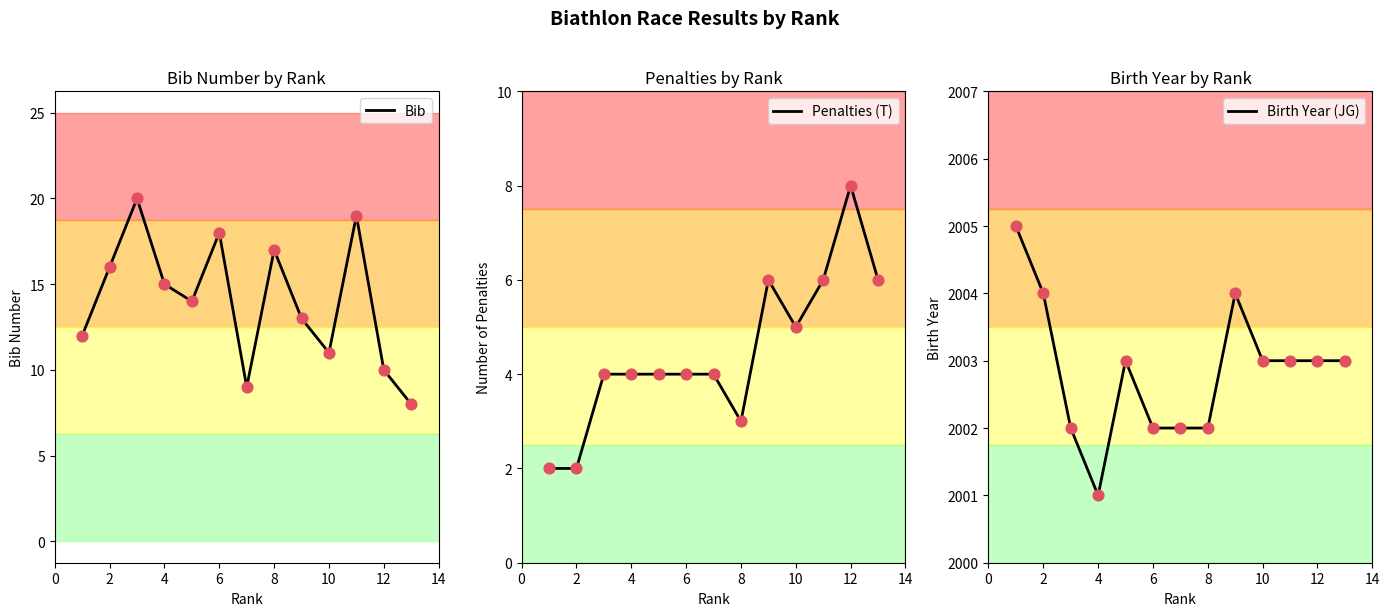

At how many categories does at least one series exceed 1297?

13